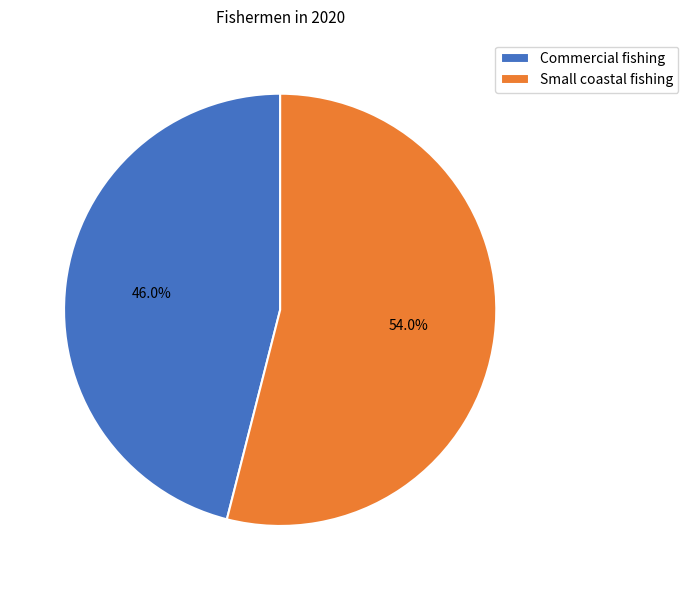

What is the ratio of the value at Commercial fishing to the value at Small coastal fishing?

0.9